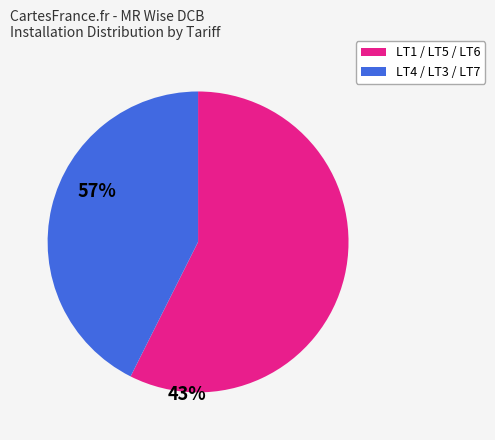

Is there any slice that represents more than half of the pie?

Yes